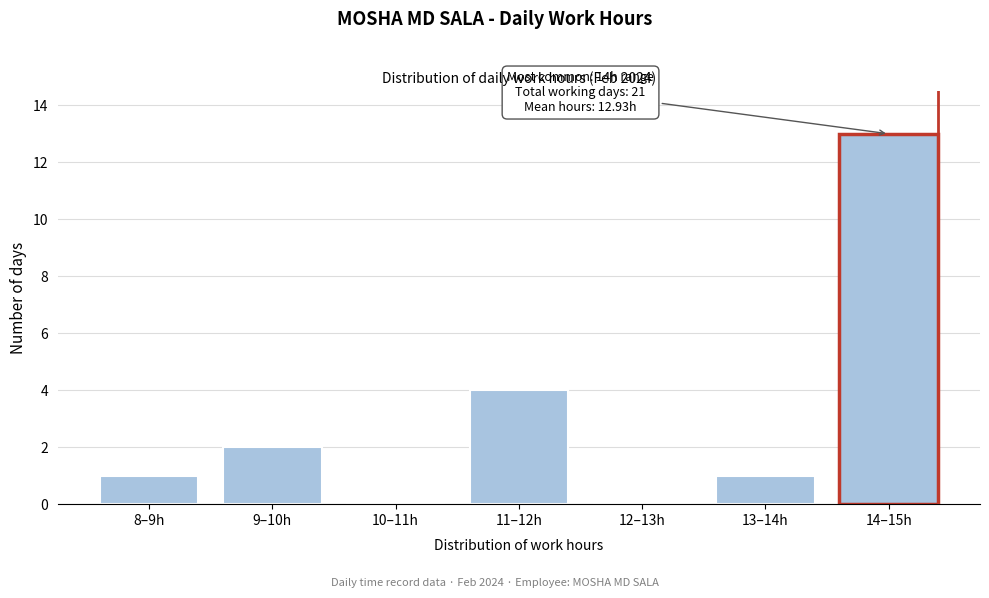

Reading right to left, what are all the values shown in this chart?

14–15h=13	13–14h=1	12–13h=0	11–12h=4	10–11h=0	9–10h=2	8–9h=1